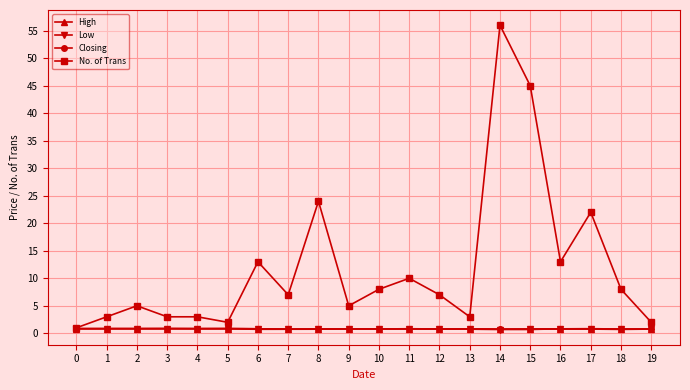

Which series has the widest spread of values?

No. of Trans